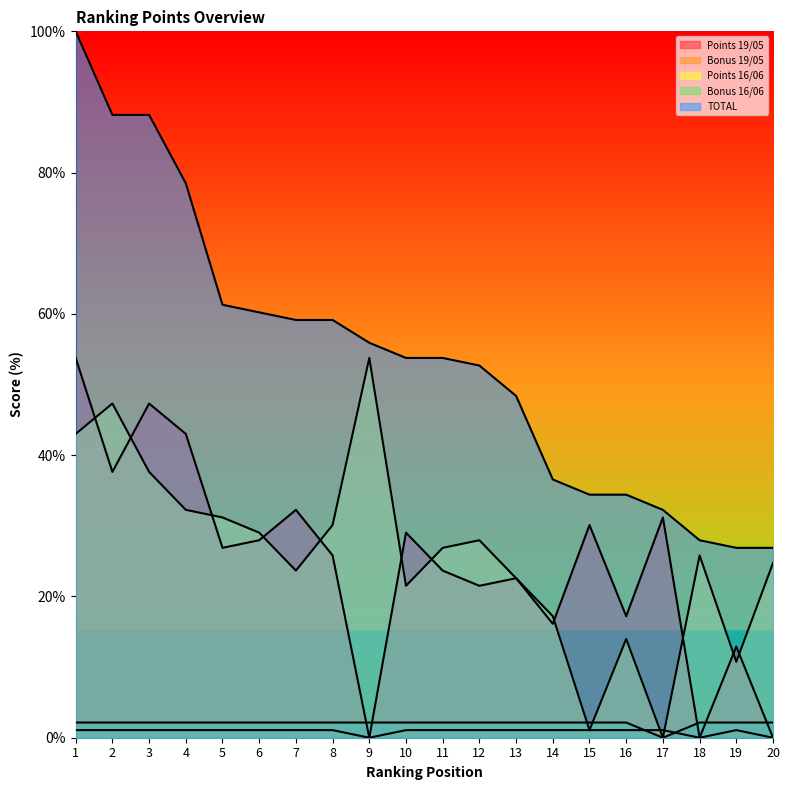

What is the total value across all series at 16?

68.8